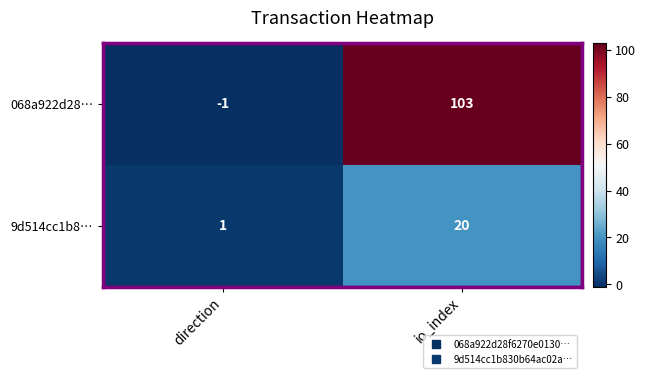

What is the maximum value shown in the chart?

103